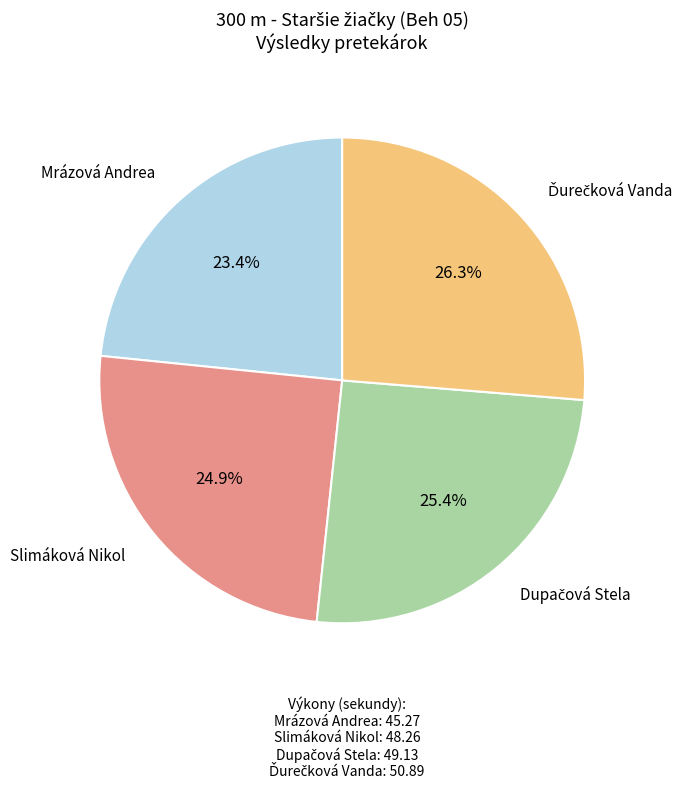

What is the total percentage of Slimáková Nikol and Mrázová Andrea?

48.3%